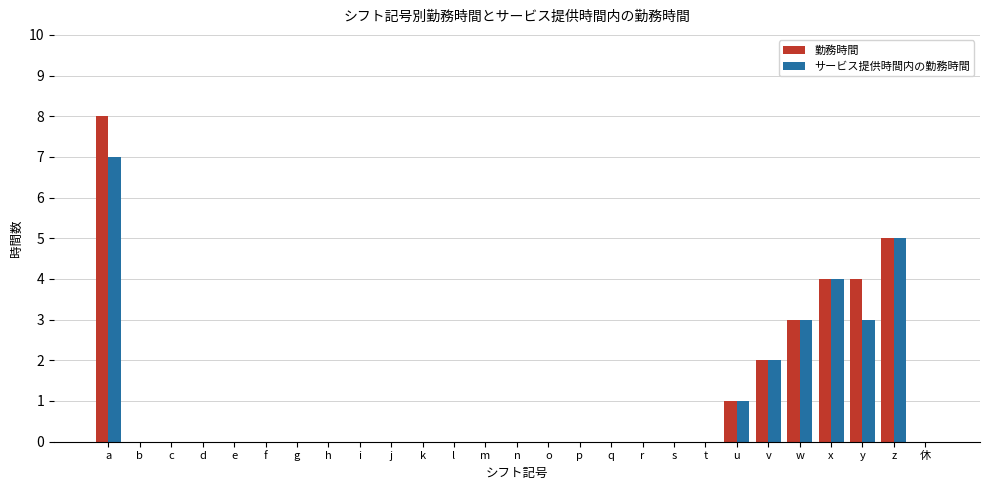

What is the maximum value for サービス提供時間内の勤務時間?

7